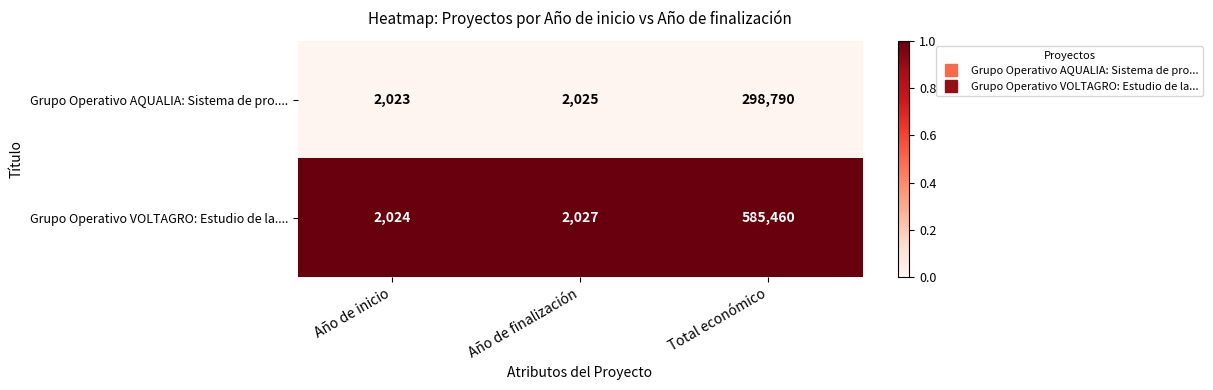

At which category does the chart reach its minimum across all series?

Año de inicio